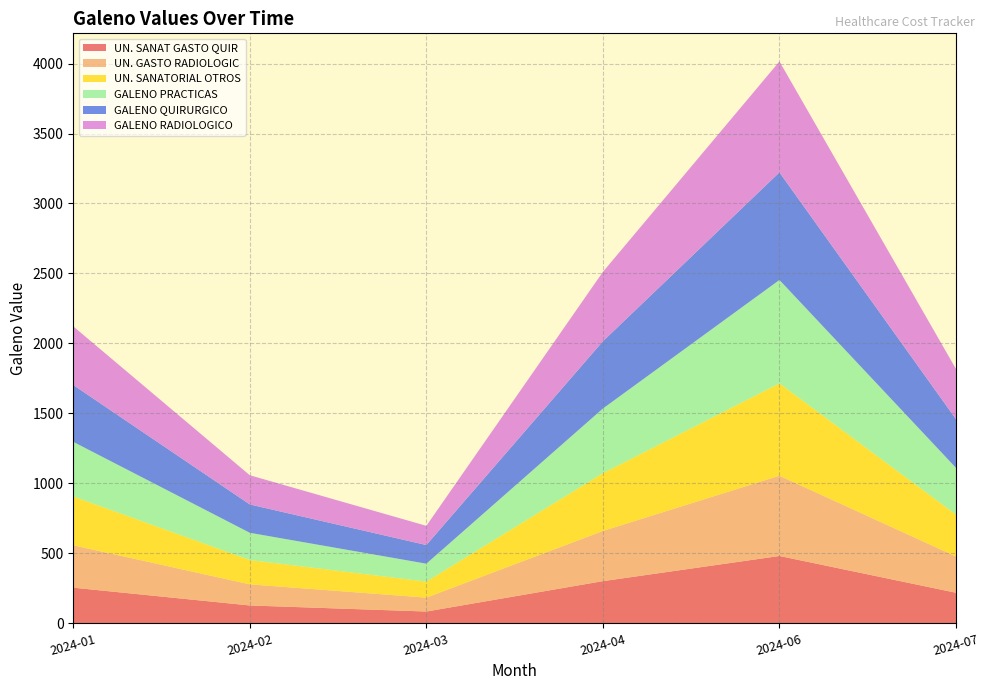

At which category is the sum across all series the highest?

2024-06